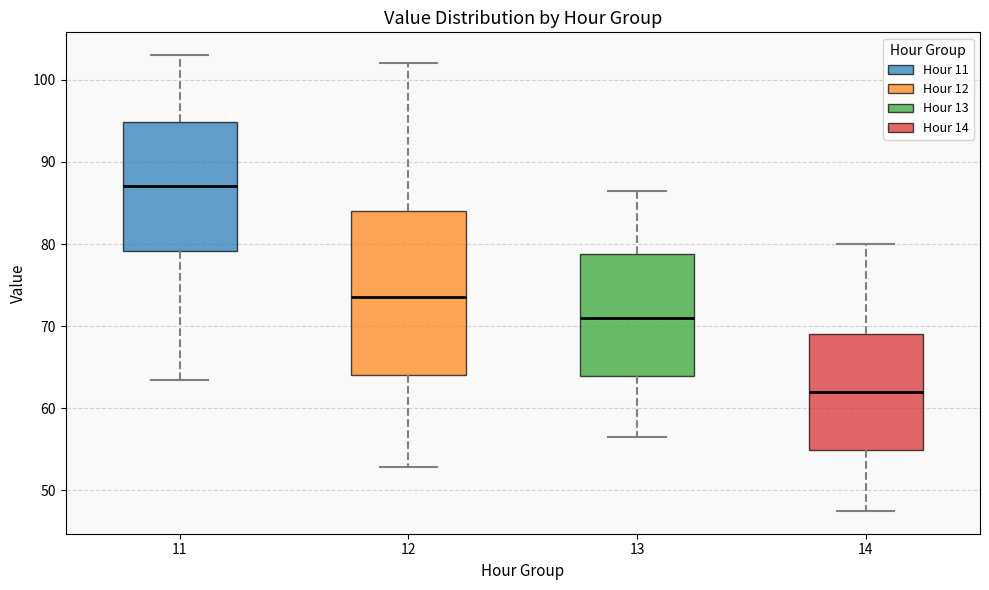

Which box's median line is the highest?

11